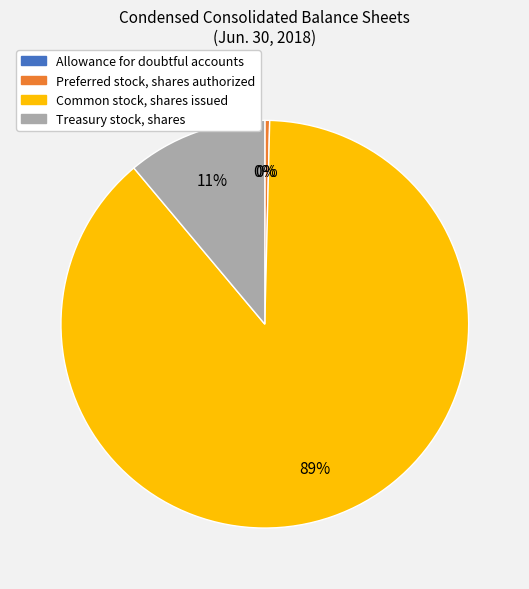

To the nearest percent, what is the combined percentage of Treasury stock, shares and Common stock, shares issued?

100%